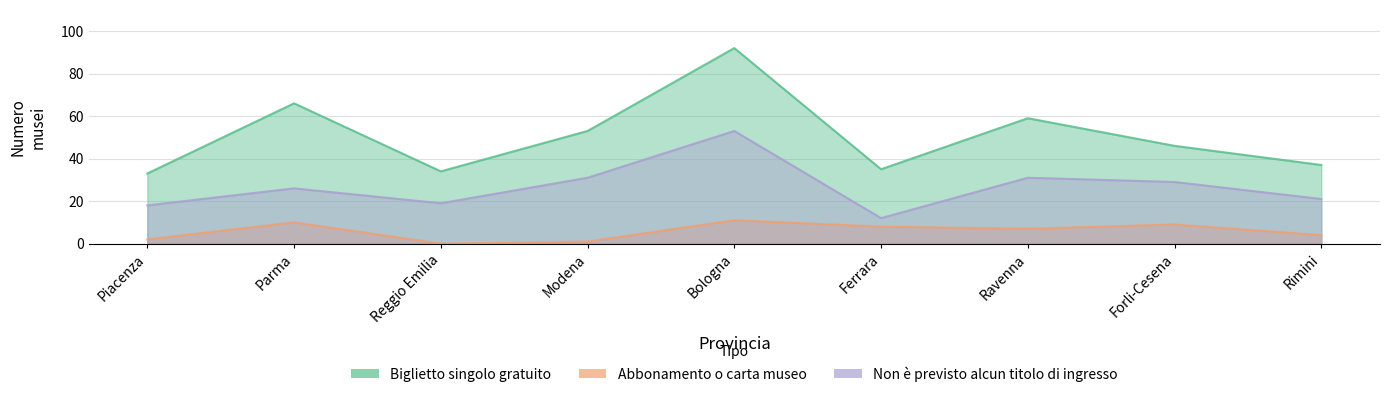

What is the label of the 3rd point from the left?

Reggio Emilia